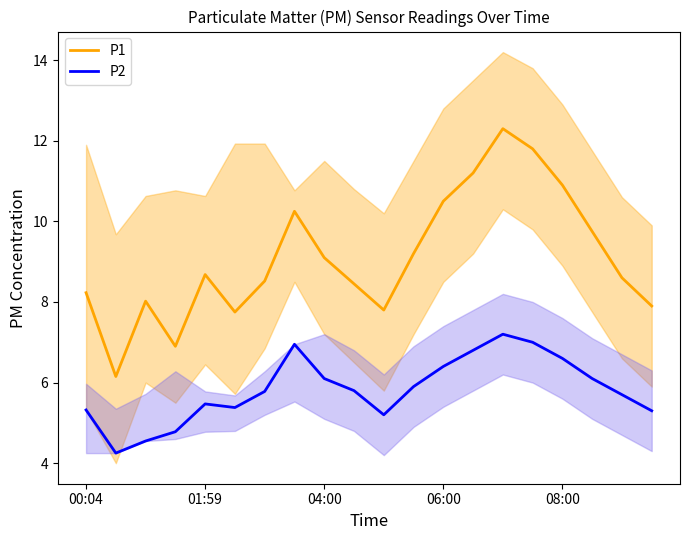

Where does the P2 series first go above 5?

00:04